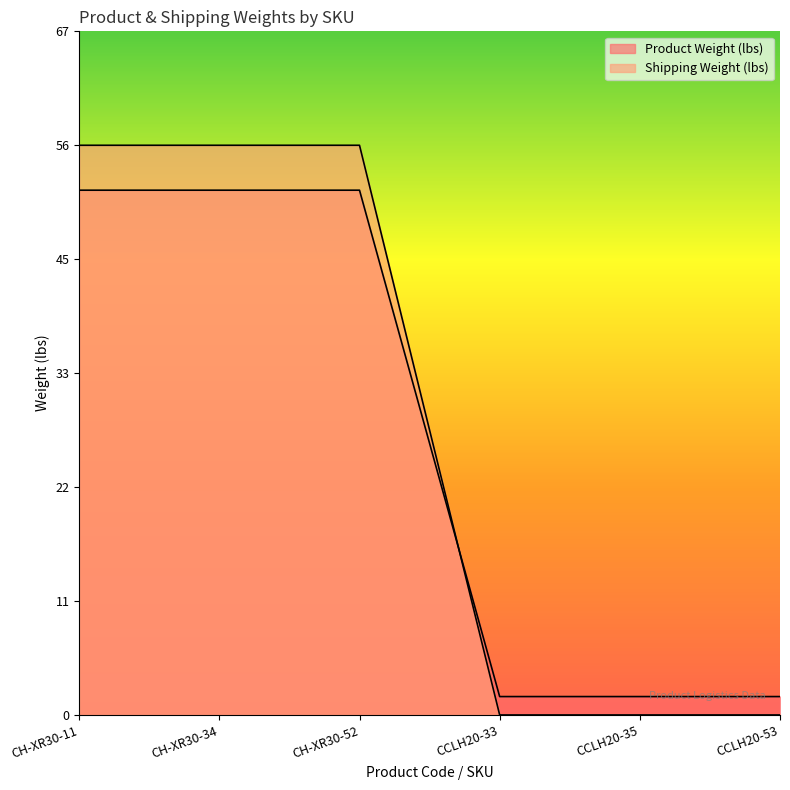

What are all the series names shown in the legend?

Product Weight (lbs), Shipping Weight (lbs)